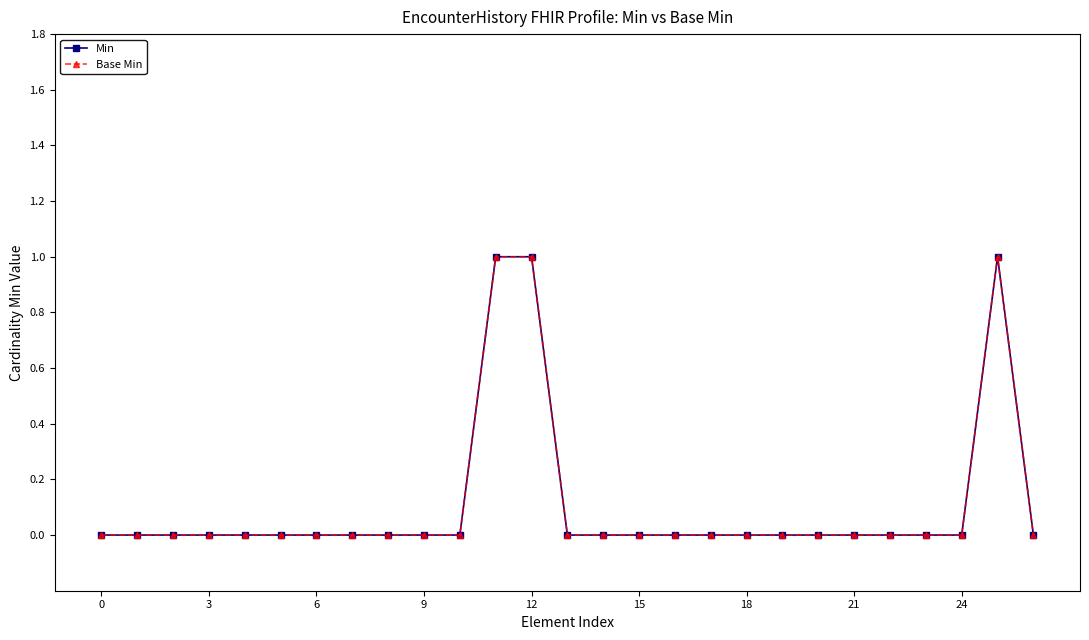

Is this an area chart (filled region under the line)?

No